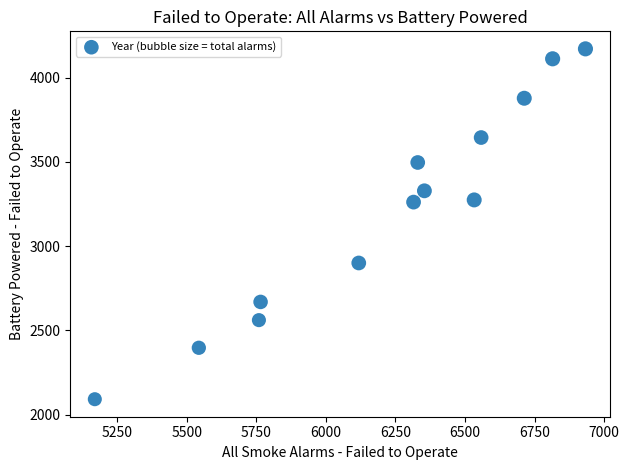

What is the range of Y values (max minus min)?

2078